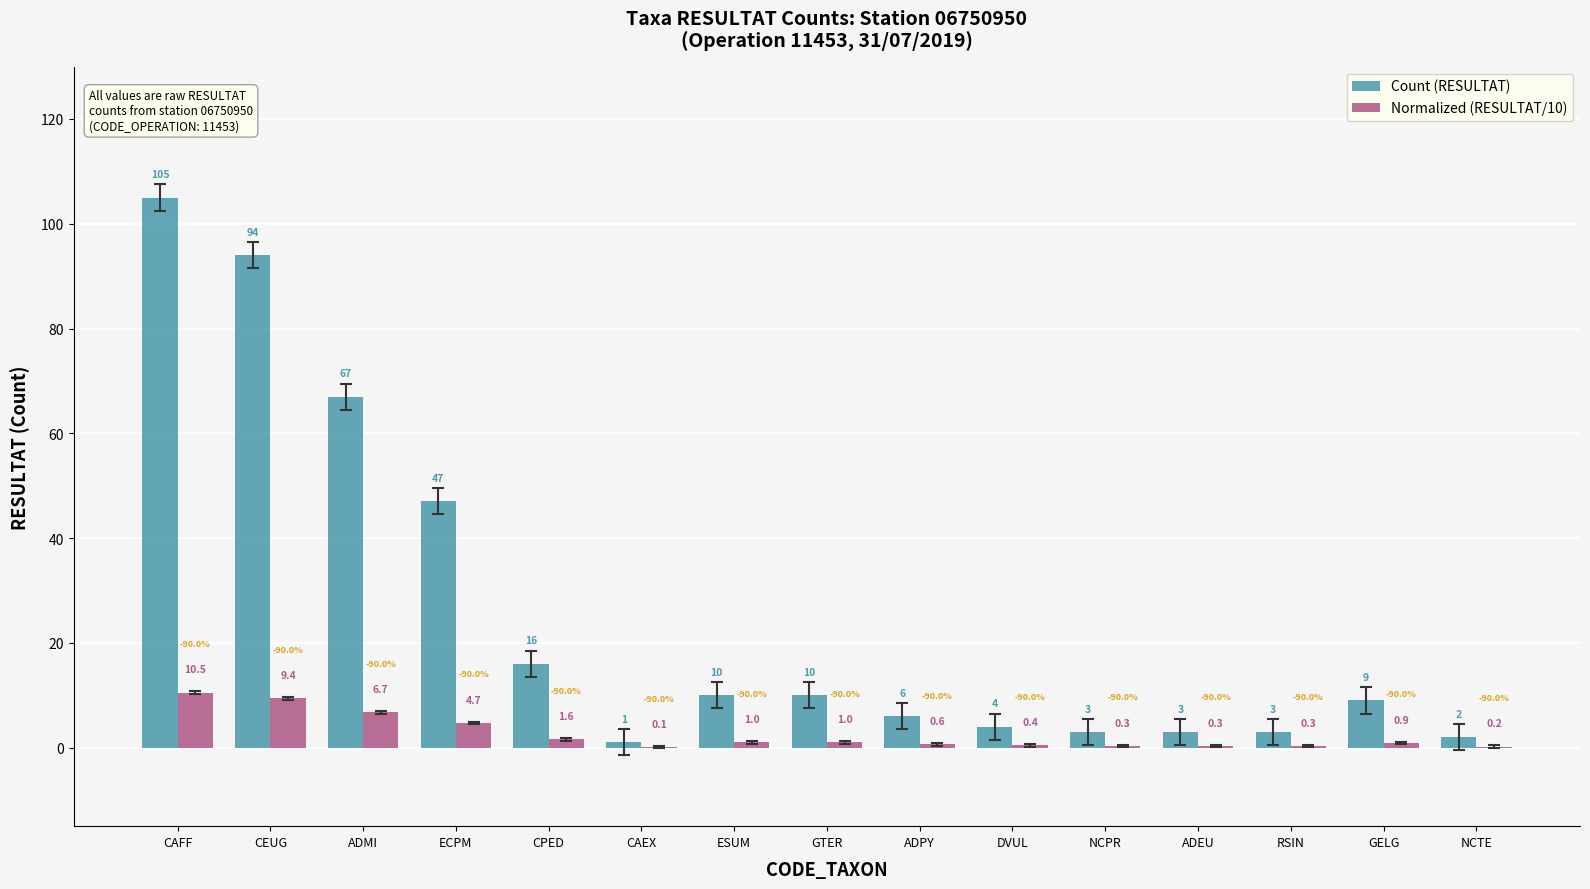

How many groups of bars are there?

15